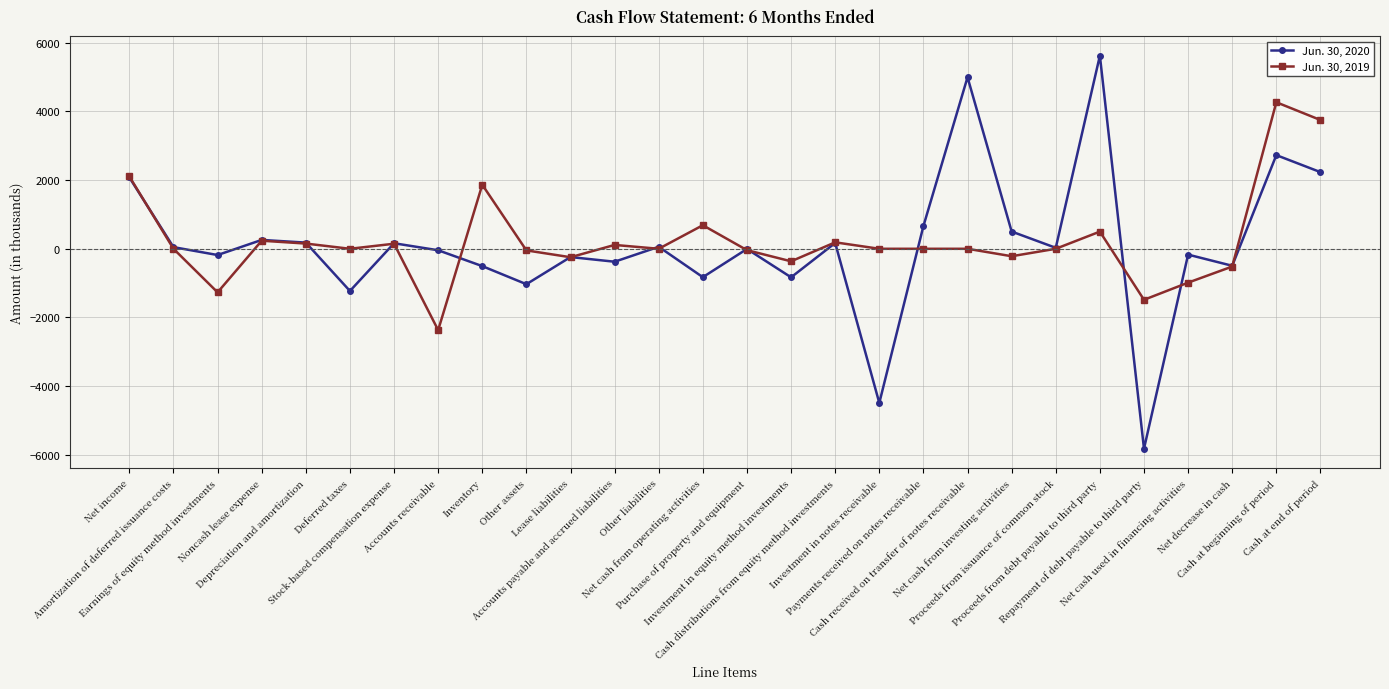

What is the maximum value for Jun. 30, 2019?

4268